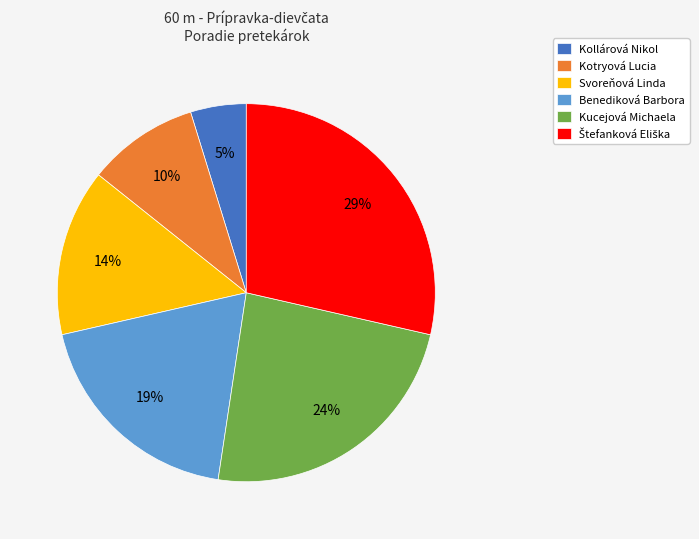

Is there a majority slice in this chart?

No